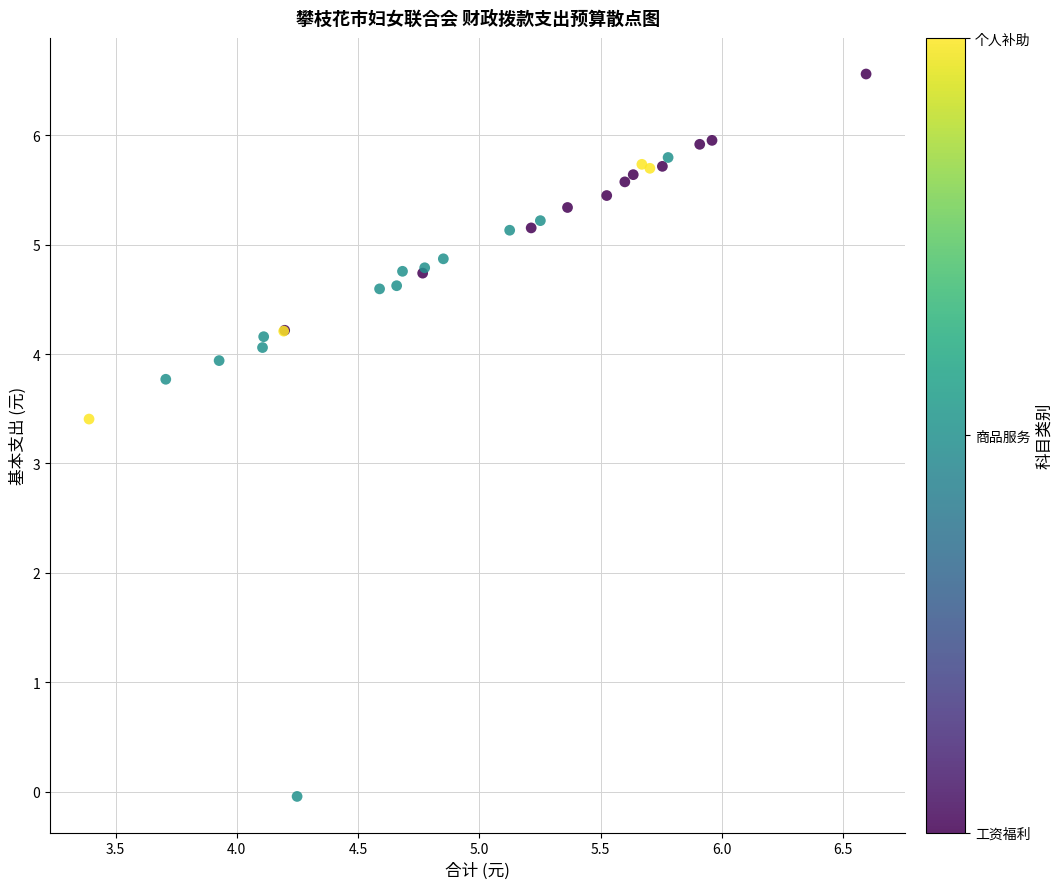

What Y value in the scatter plot is closest to 3?

3.4